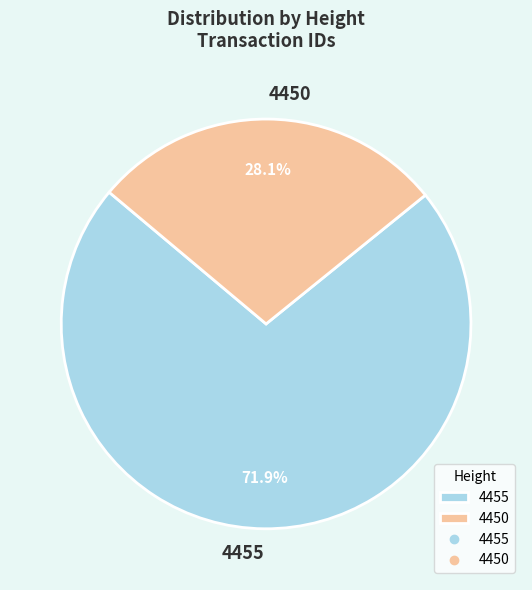

Which category has the biggest portion of the pie?

4455